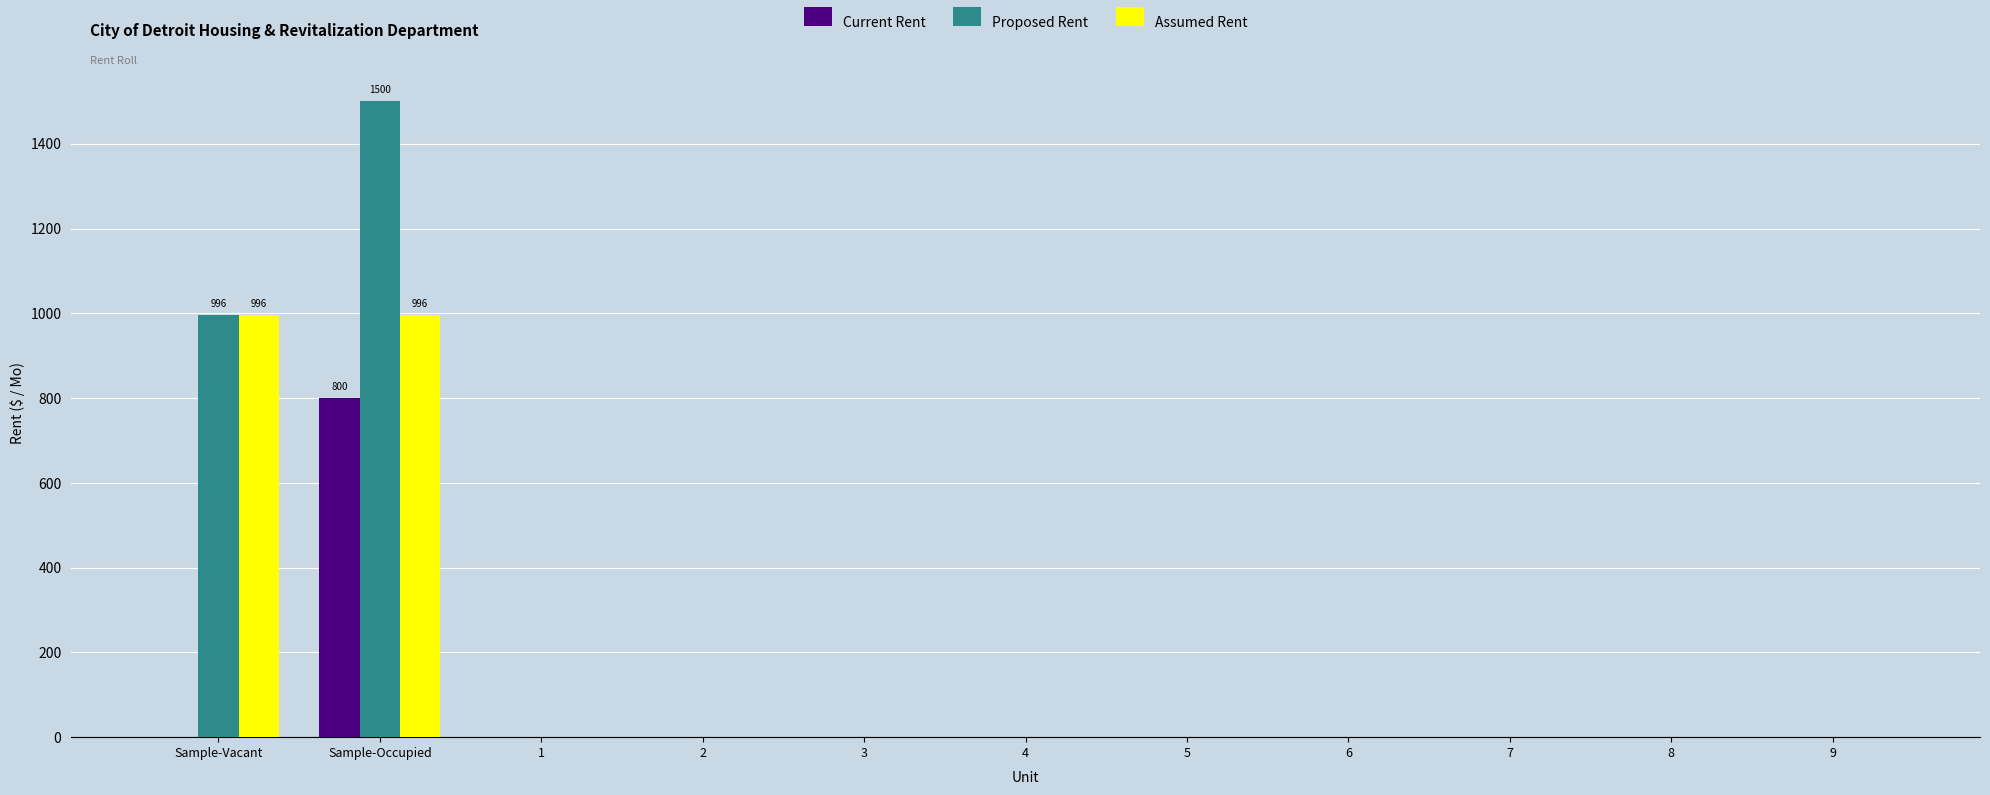

Is it true that Proposed Rent equals -997 at 1?

False